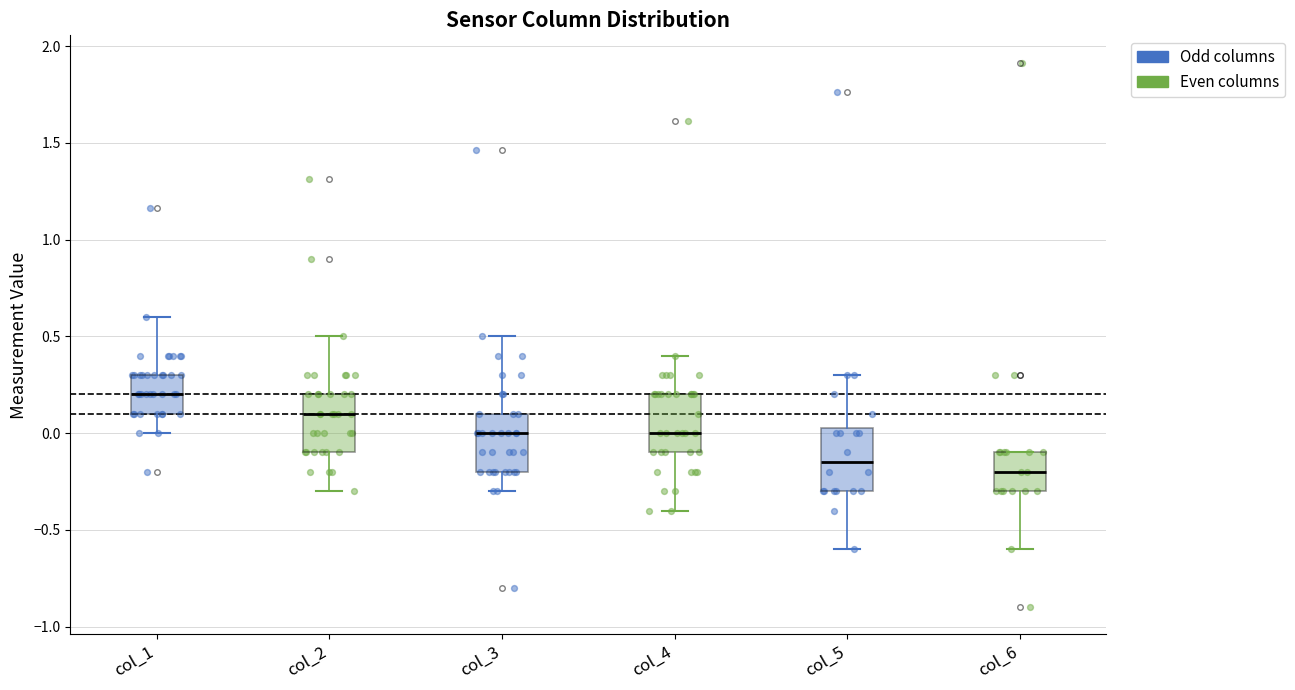

Reading left to right, read every box against the y-axis: the position of its median line, the range the box covers, and the ends of its whiskers. The values are not printed on the chart, so give them approximately, as read against the axis.

col_1: median 0.20, box 0.10 to 0.30, whiskers 0.00 to 0.60
col_2: median 0.10, box -0.10 to 0.20, whiskers -0.30 to 0.50
col_3: median 0.00, box -0.20 to 0.10, whiskers -0.30 to 0.50
col_4: median 0.00, box -0.10 to 0.20, whiskers -0.40 to 0.40
col_5: median -0.15, box -0.30 to 0.05, whiskers -0.60 to 0.30
col_6: median -0.20, box -0.30 to -0.10, whiskers -0.60 to -0.10